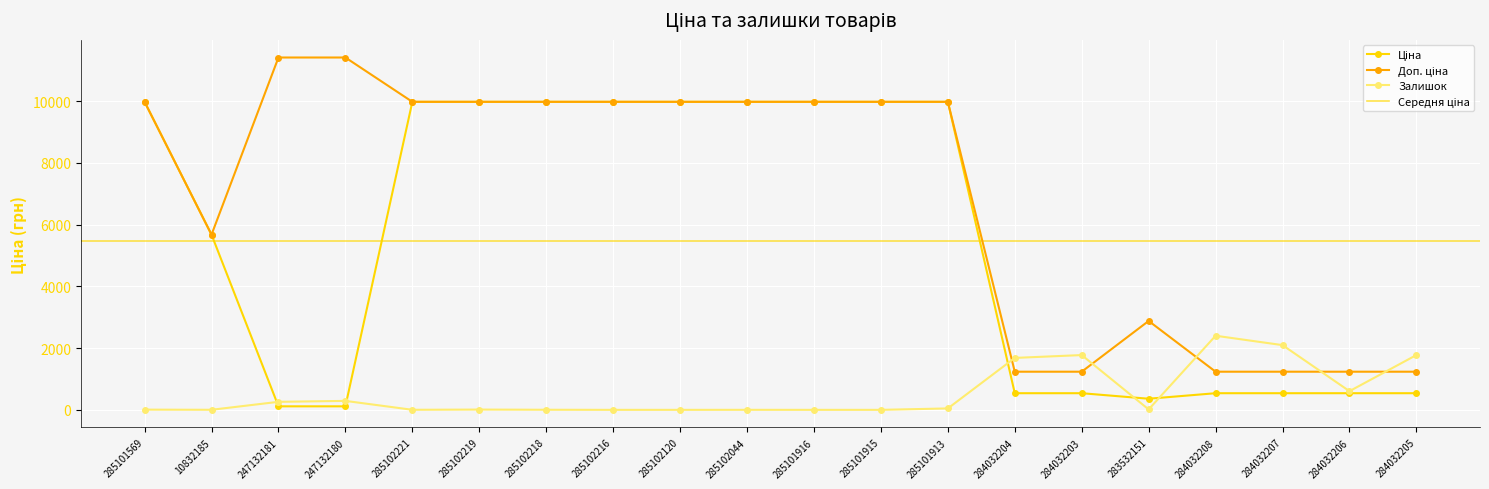

True or false: Доп. ціна and Ціна cross at least once.

False